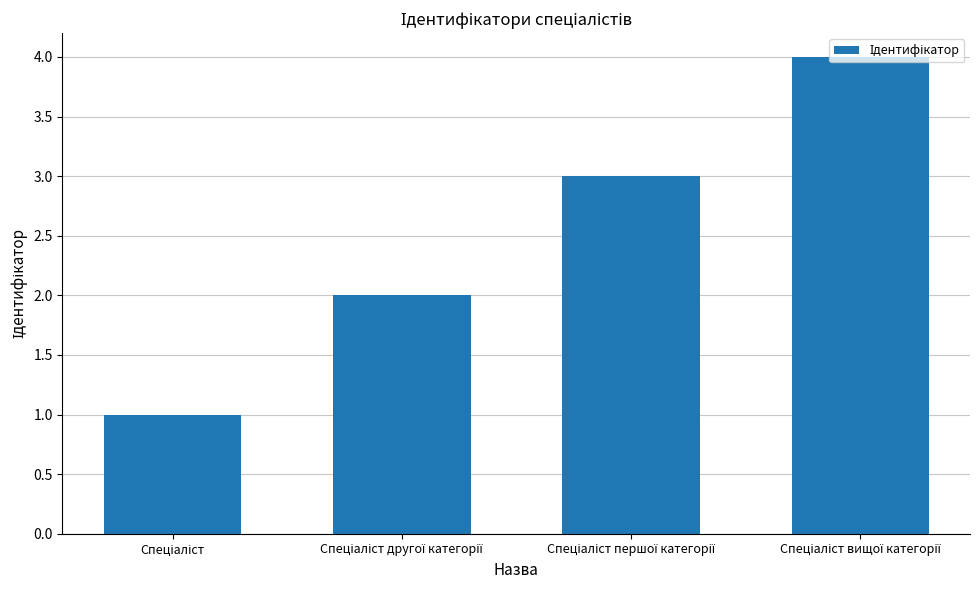

Reading right to left, extract all data points from this chart.

4	3	2	1